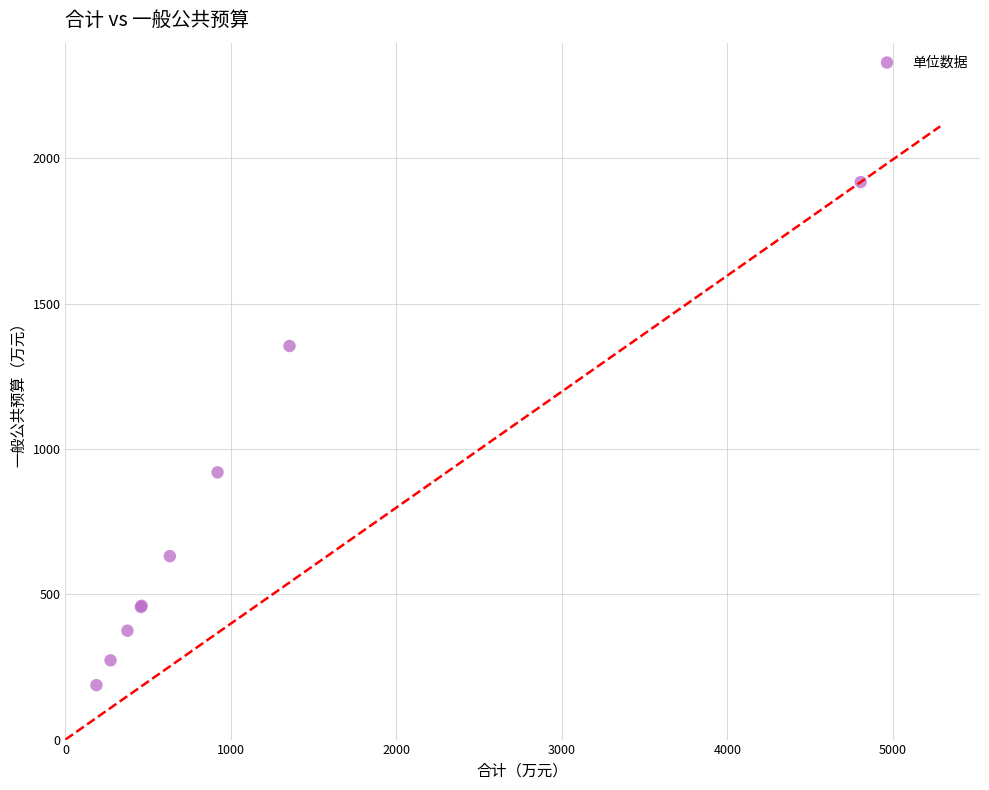

What Y value in the scatter plot is closest to 1052?

919.2